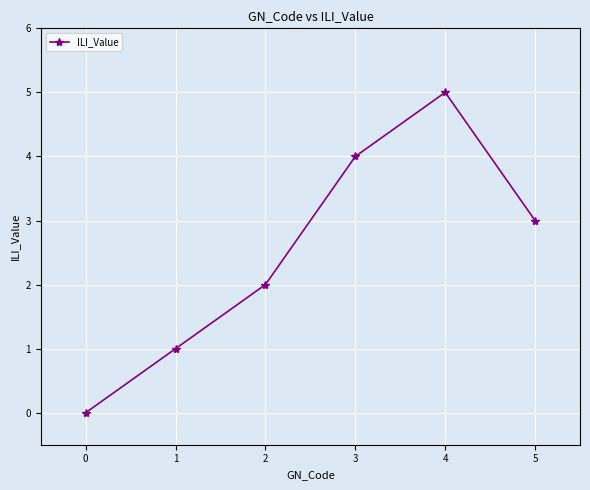

The value at 4 is 8. True or false?

False